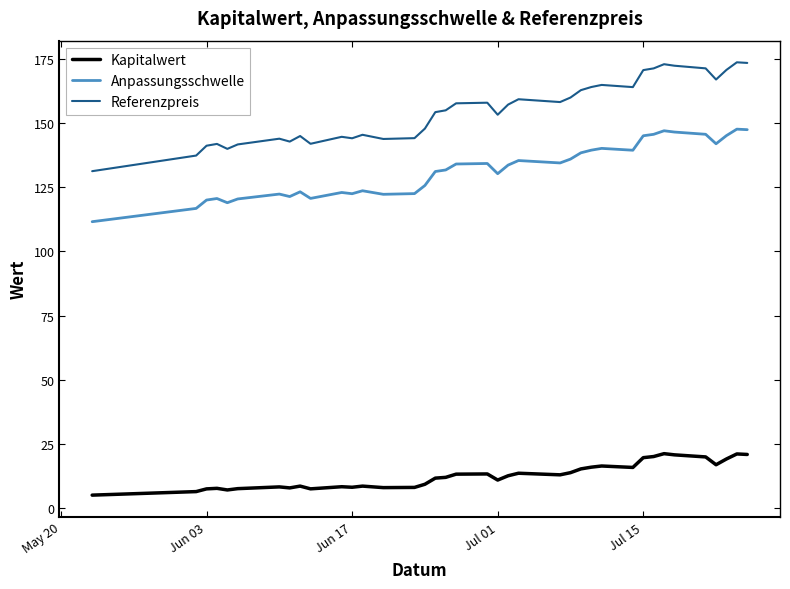

Rank the series by their maximum value, from lowest to highest.

Kapitalwert, Anpassungsschwelle, Referenzpreis